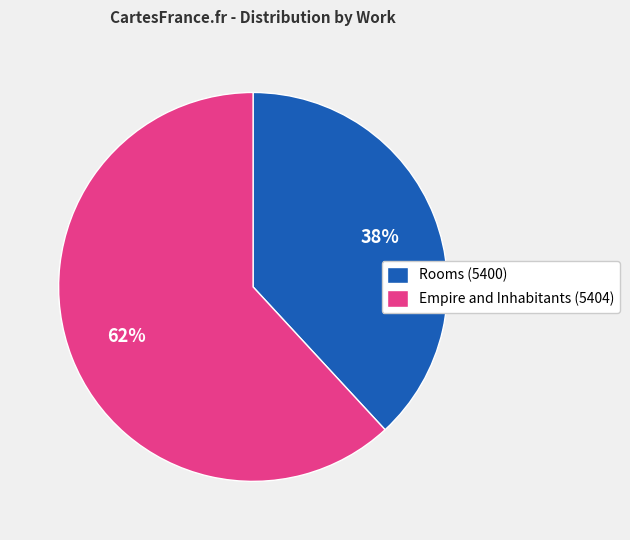

Which slice is the largest?

Empire and Inhabitants (5404)